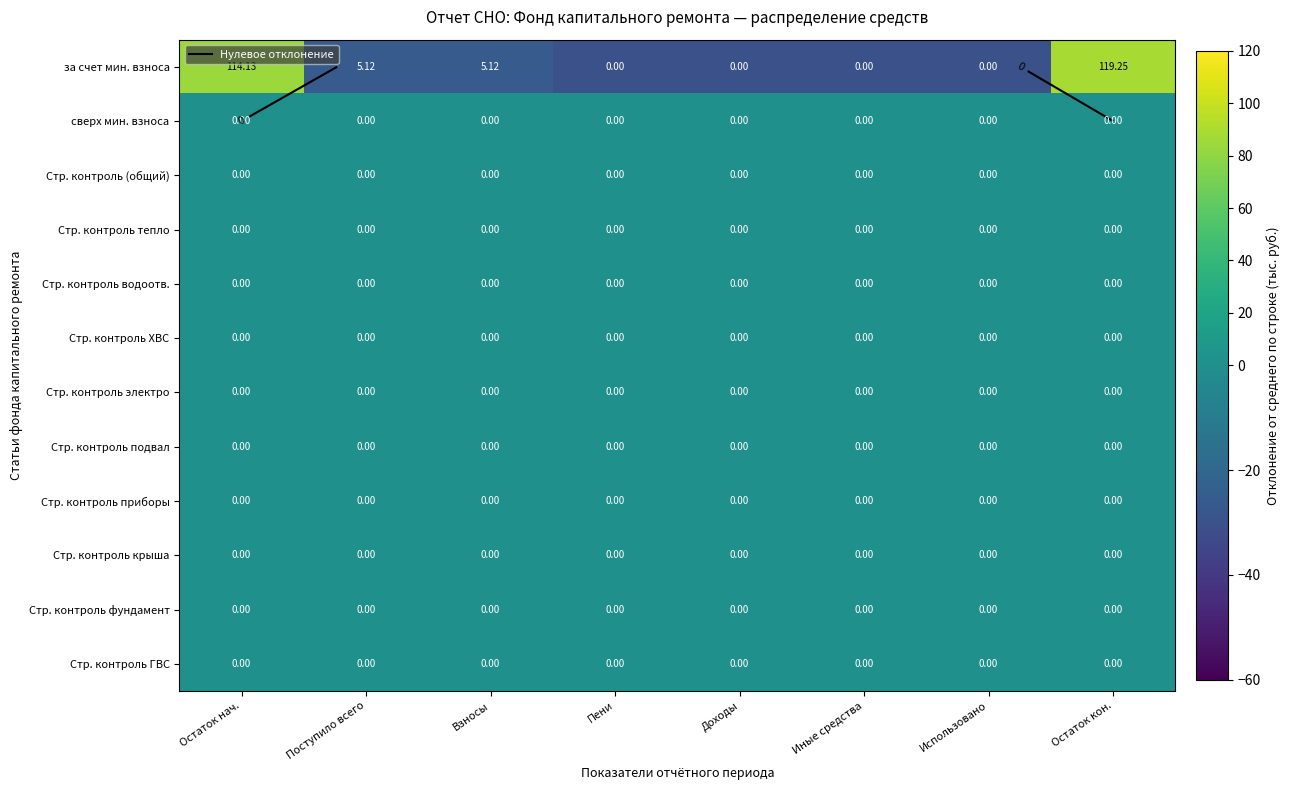

At which category is the sum across all series the highest?

Остаток кон.